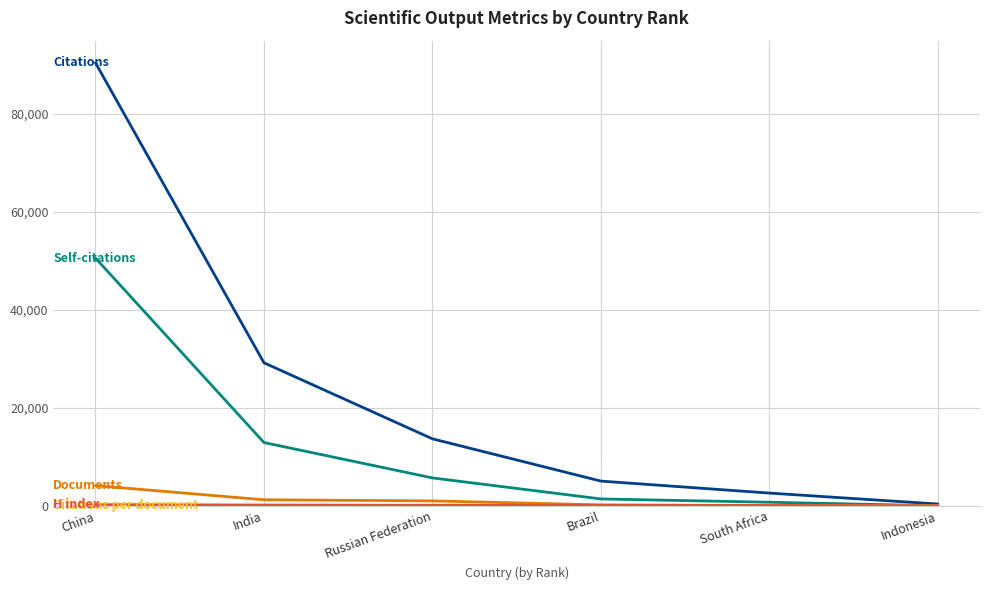

At which category does Citations per document reach its first local peak?

India